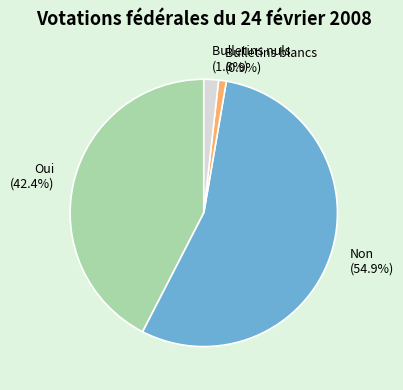

Combined, do Non and Oui account for over 50%?

Yes